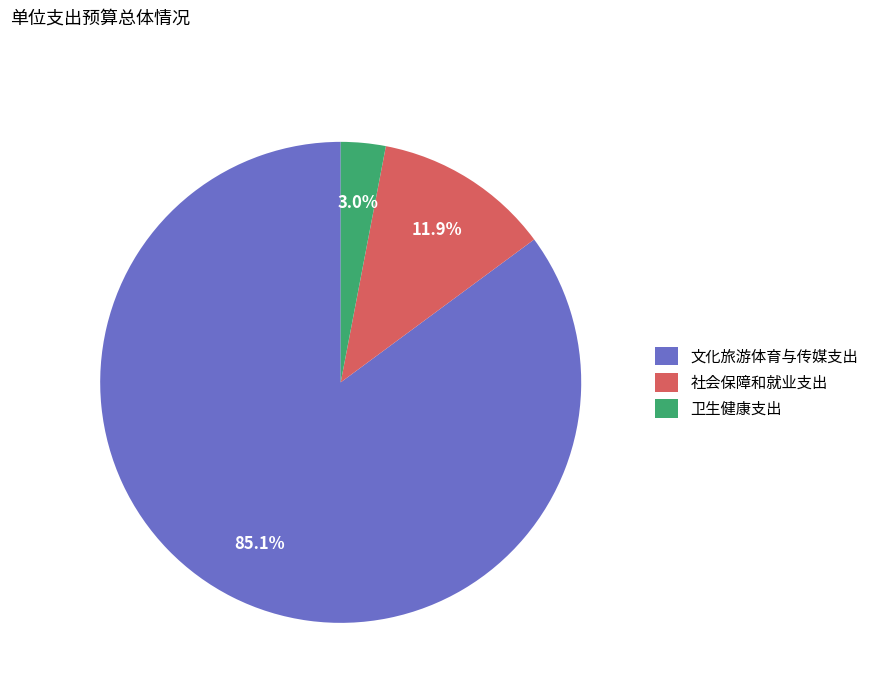

What percentage do 卫生健康支出 and 文化旅游体育与传媒支出 together represent?

88.1%